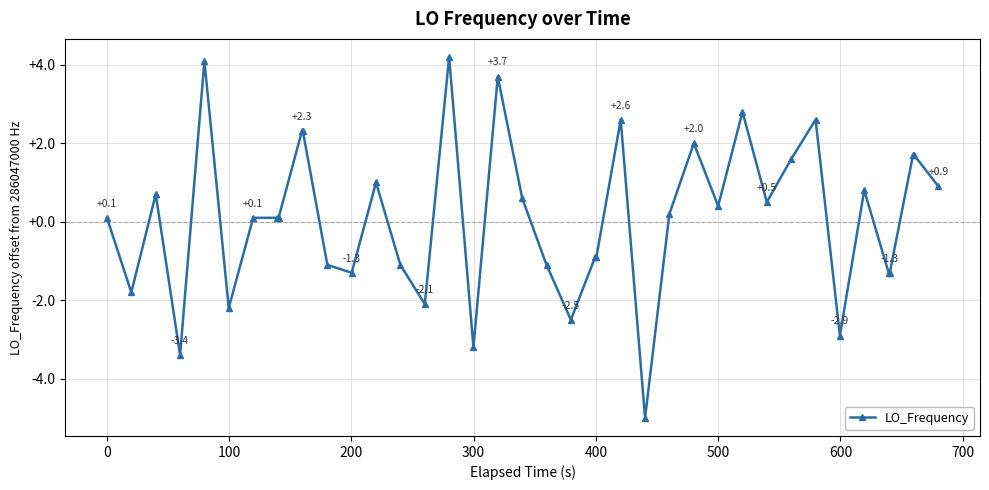

What is the difference between the second highest and second lowest values?

7.5